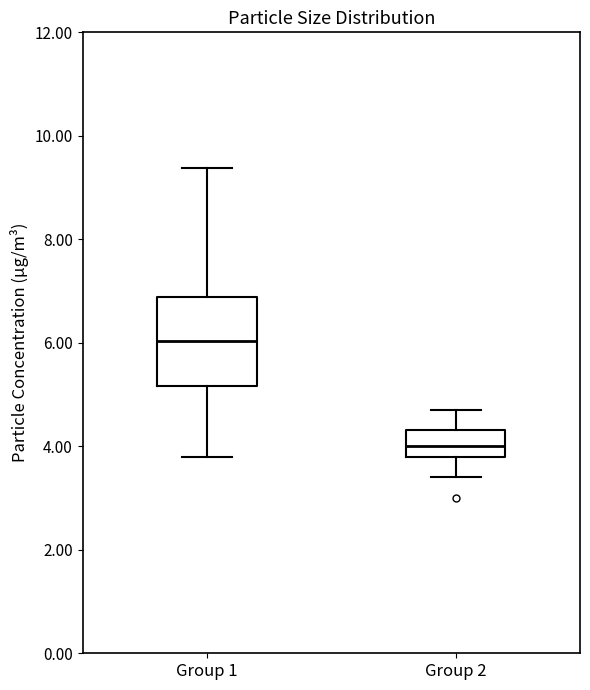

Comparing the boxes themselves (not the whiskers), which one is the tallest?

Group 1